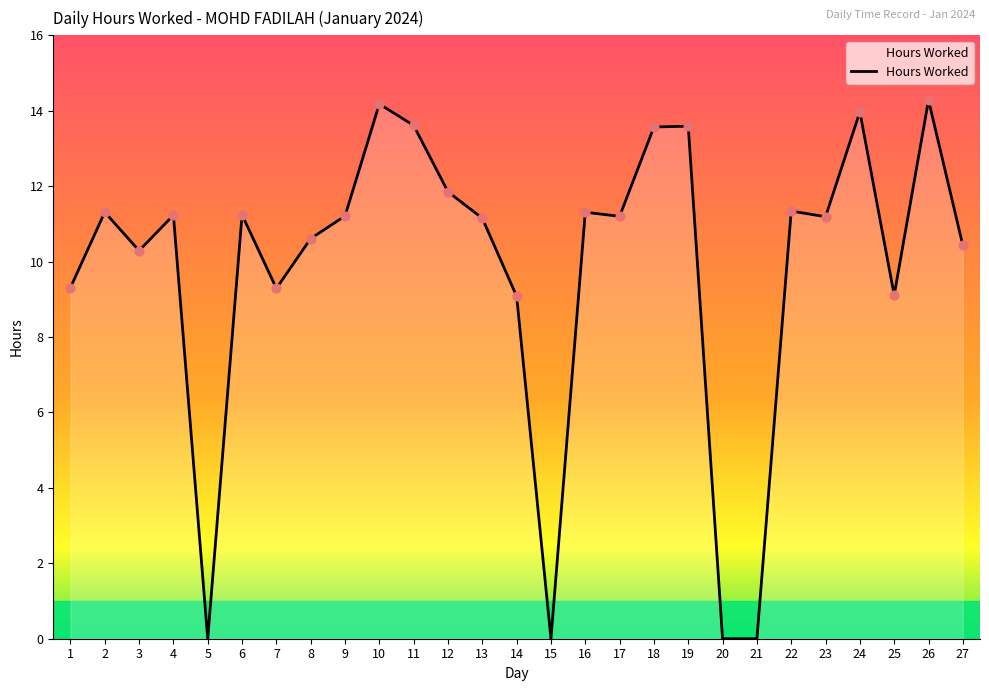

What is the change in value from 8 to 25?

-1.5